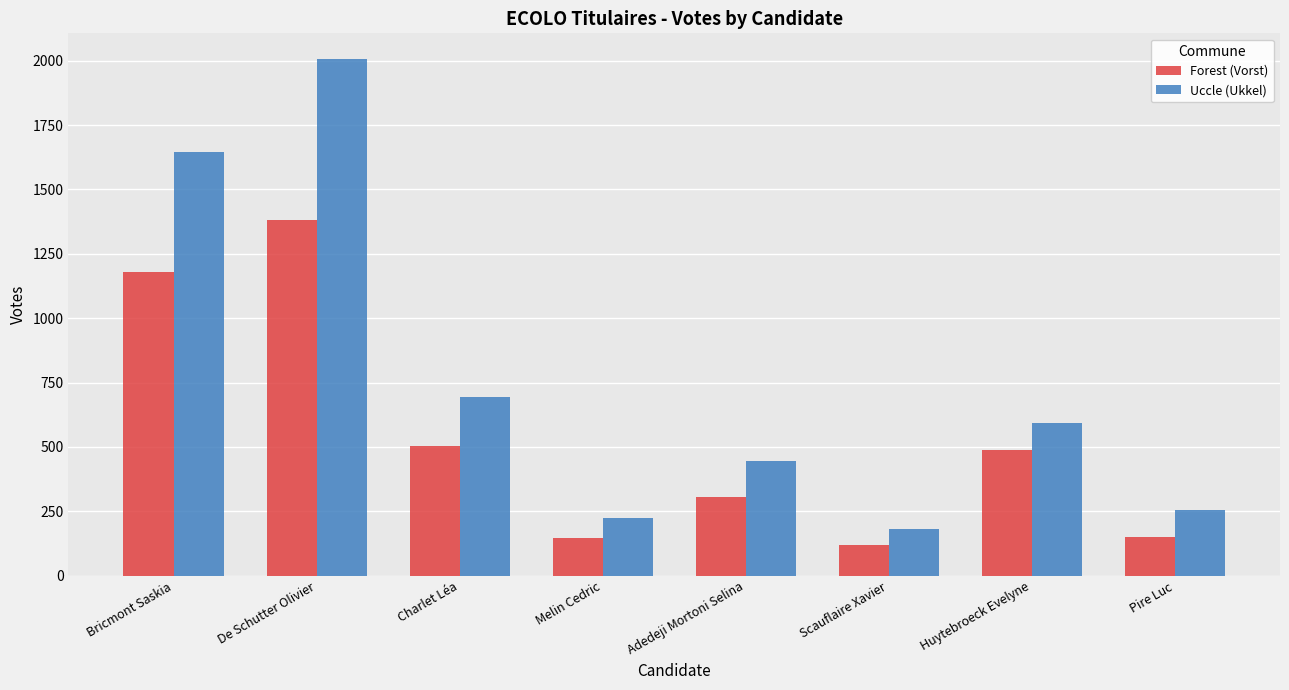

The Forest (Vorst) series shows 265 at Pire Luc. True or false?

False